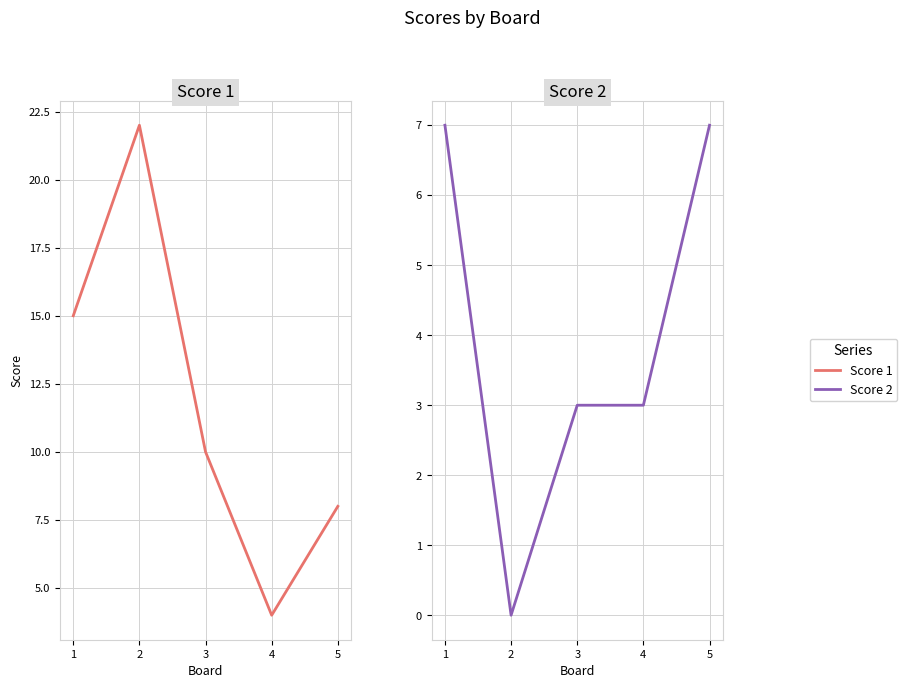

Which series has the widest spread of values?

Score 1